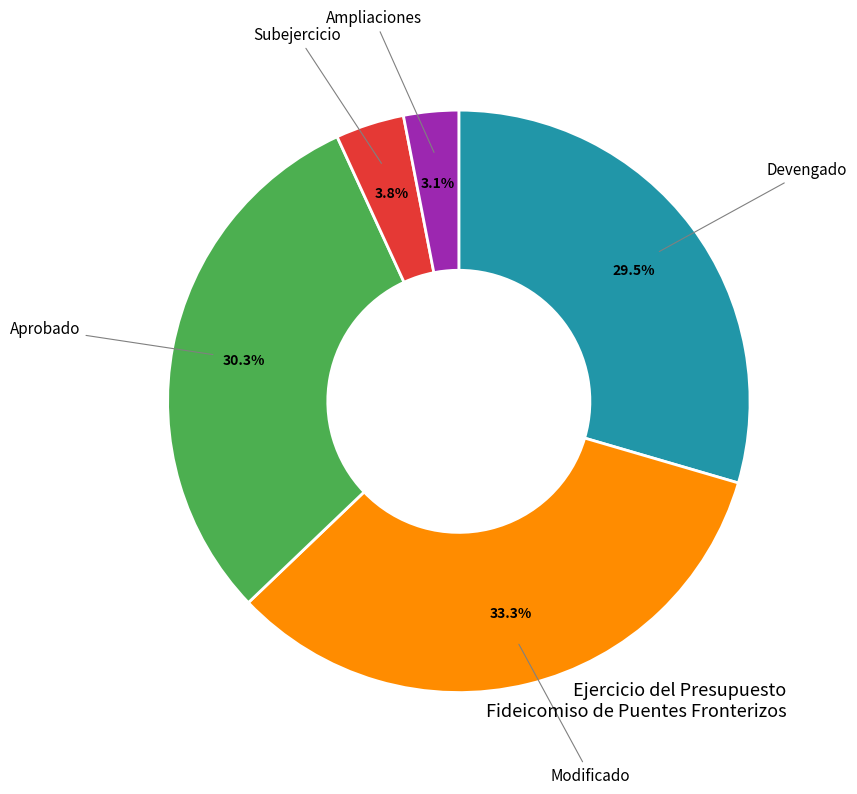

To the nearest percent, what percentage of the pie is Subejercicio?

4%